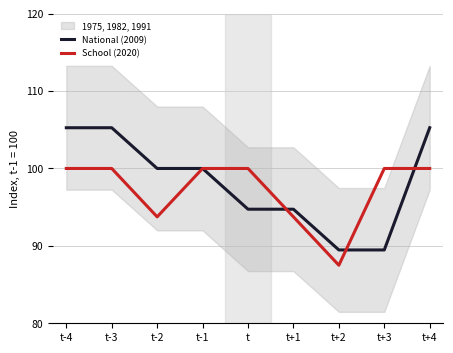

True or false: National (2009) has a value of 94.7 at t+1.

True